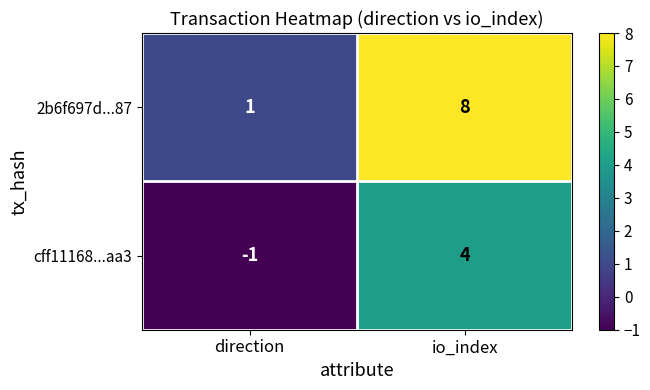

What is the spread (max minus min) of values at direction?

2